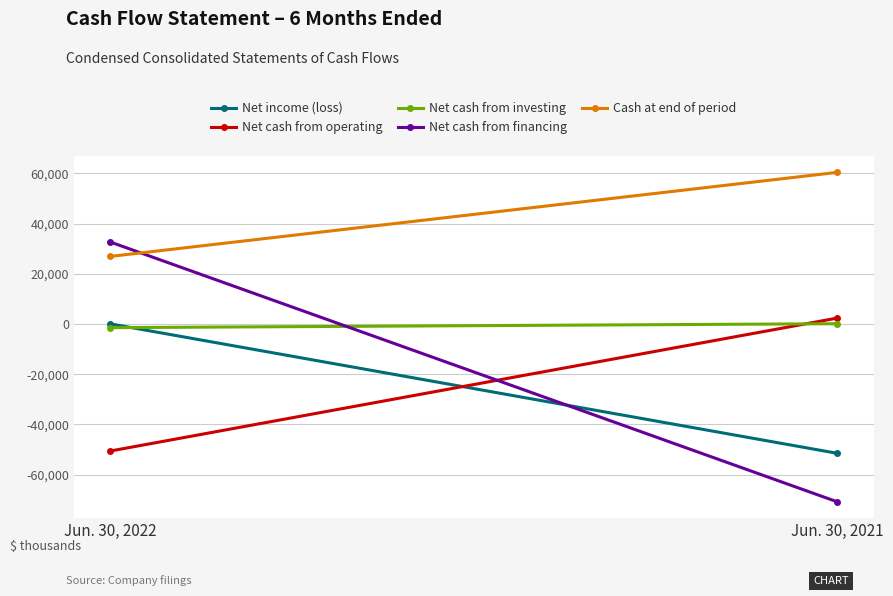

Which series has the largest range (max minus min)?

Net cash from financing